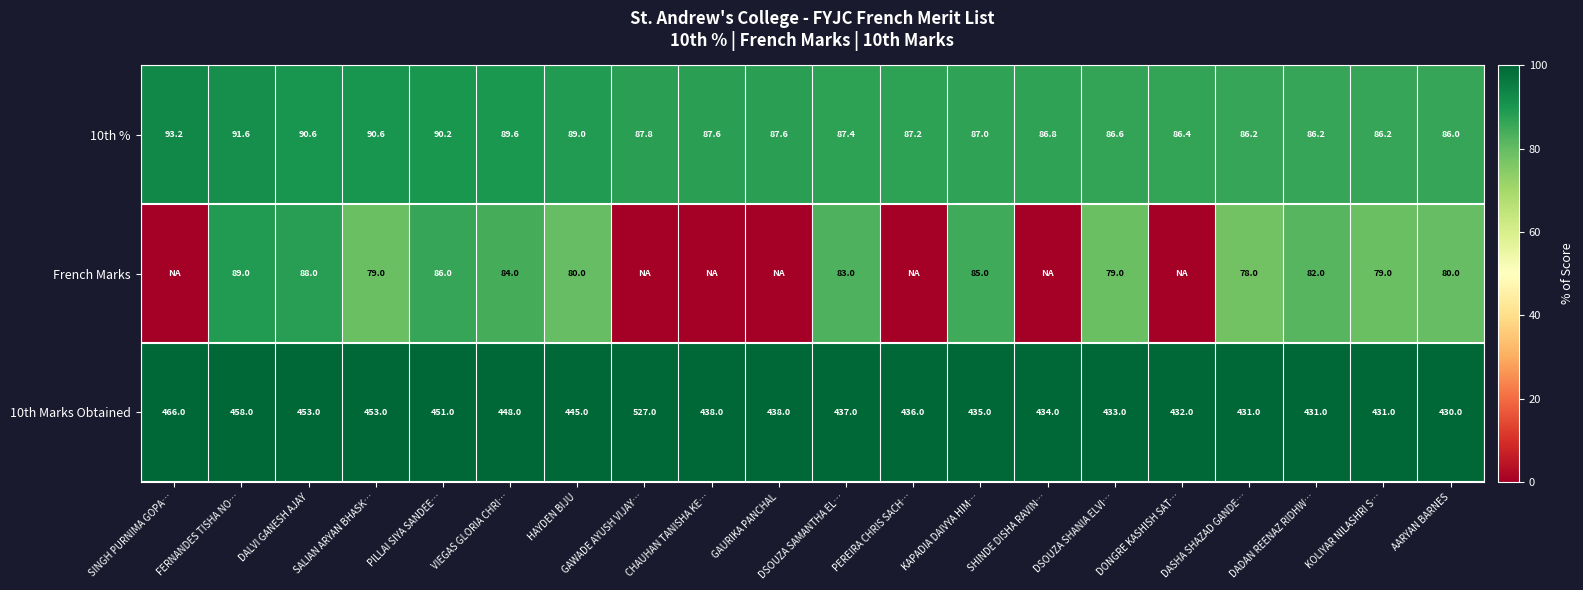

What is the average value of the 10th % series?

88.2